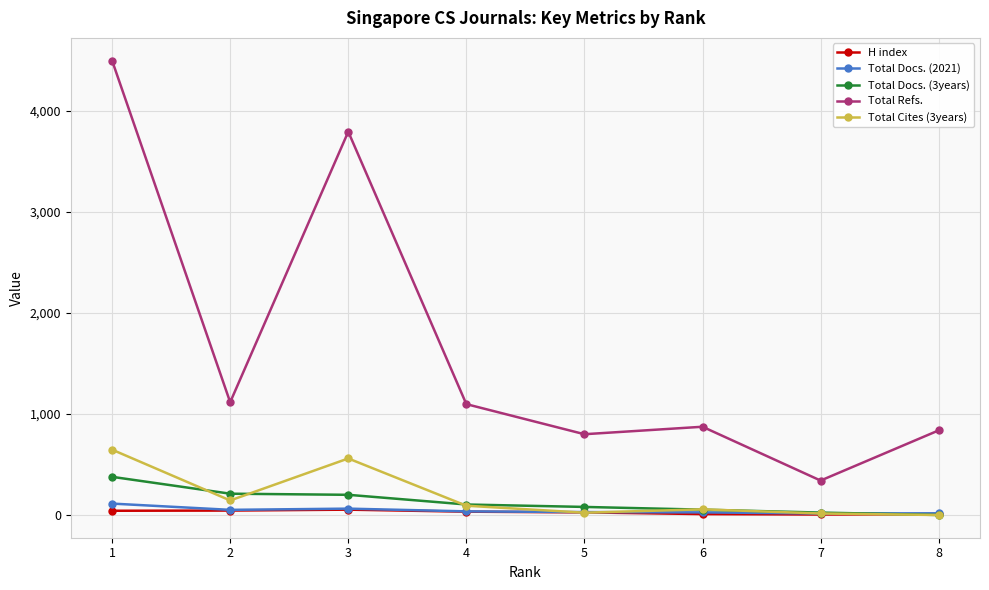

True or false: Total Refs. and Total Docs. (3years) intersect in this chart.

False